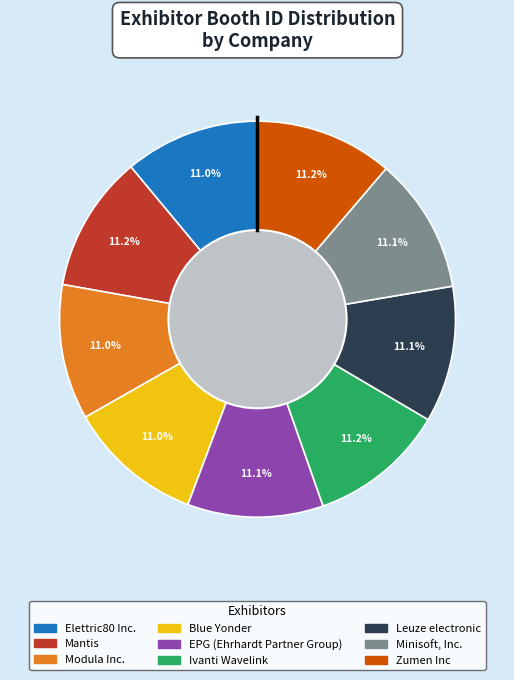

What percentage is the Minisoft, Inc. slice, to the nearest percent?

11%